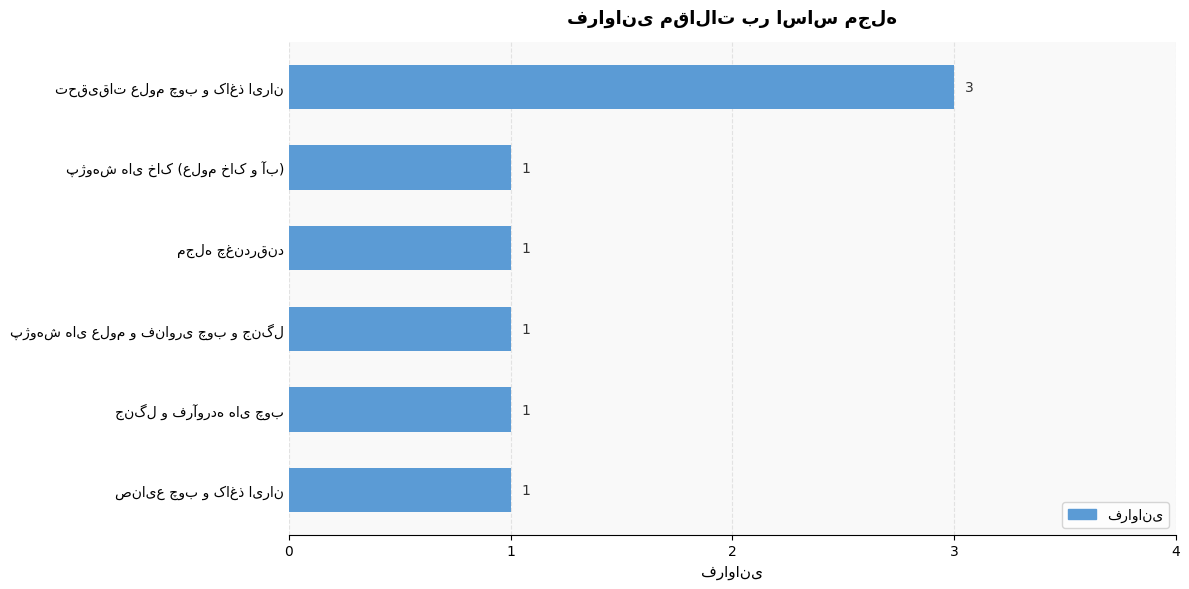

What is the value of the 4th bar from the top?

1